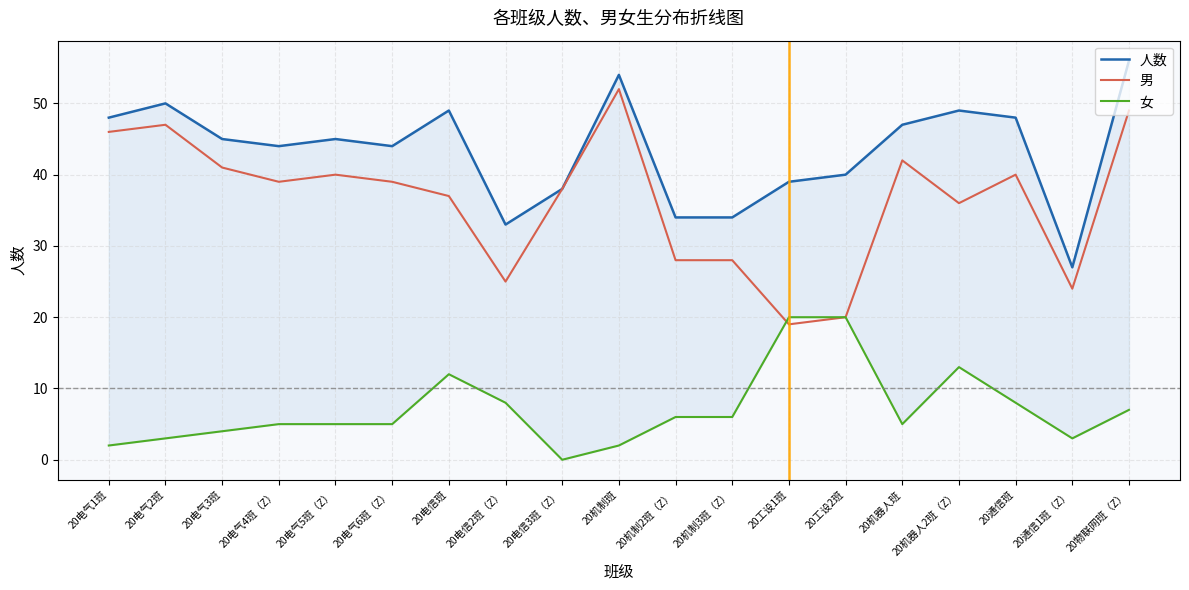

At 20电气1班, list the series in order from largest to smallest.

人数, 男, 女